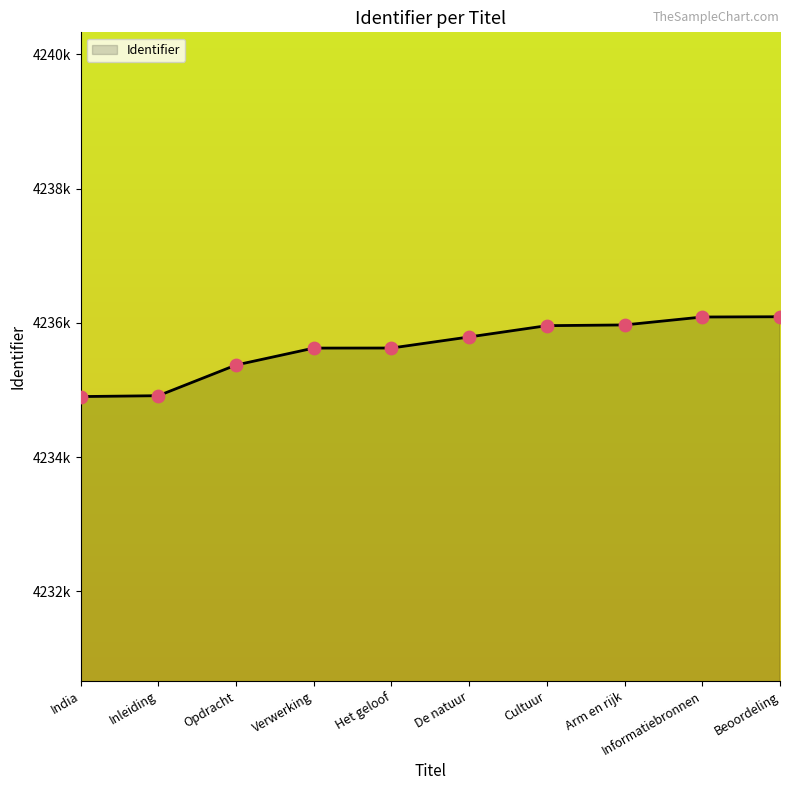

Between Opdracht and India, which is larger?

Opdracht